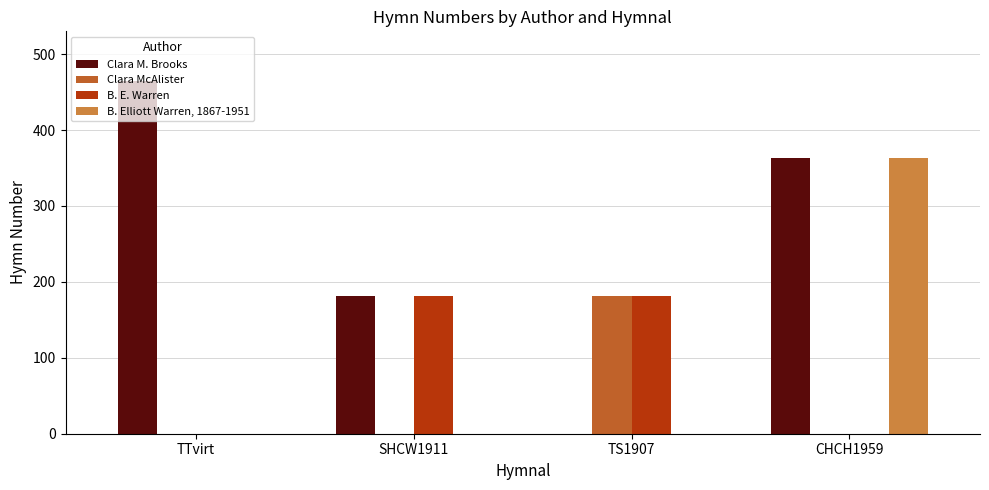

What is the maximum value shown in the chart?

465